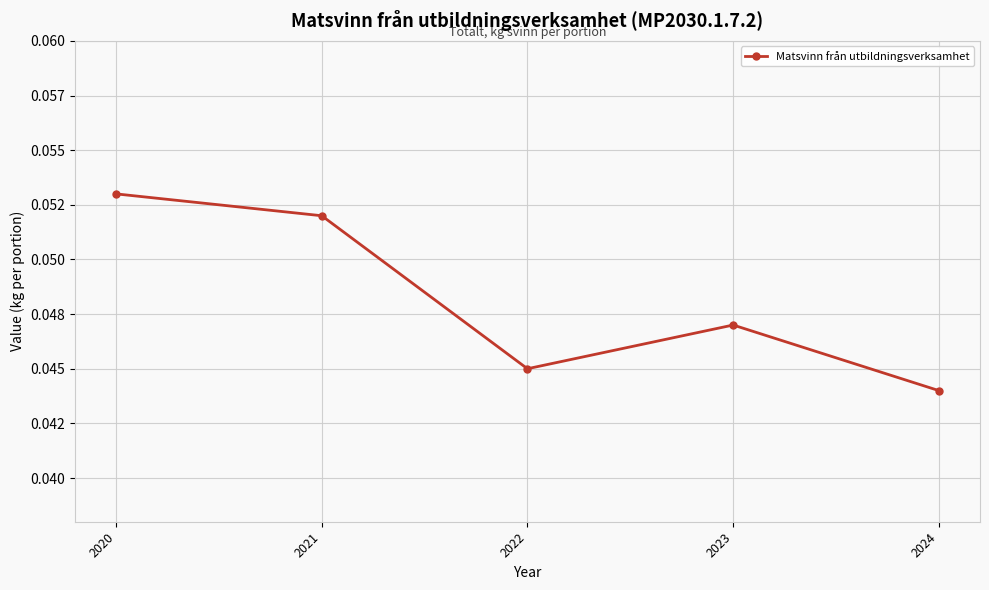

Does the chart have visible grid lines?

Yes